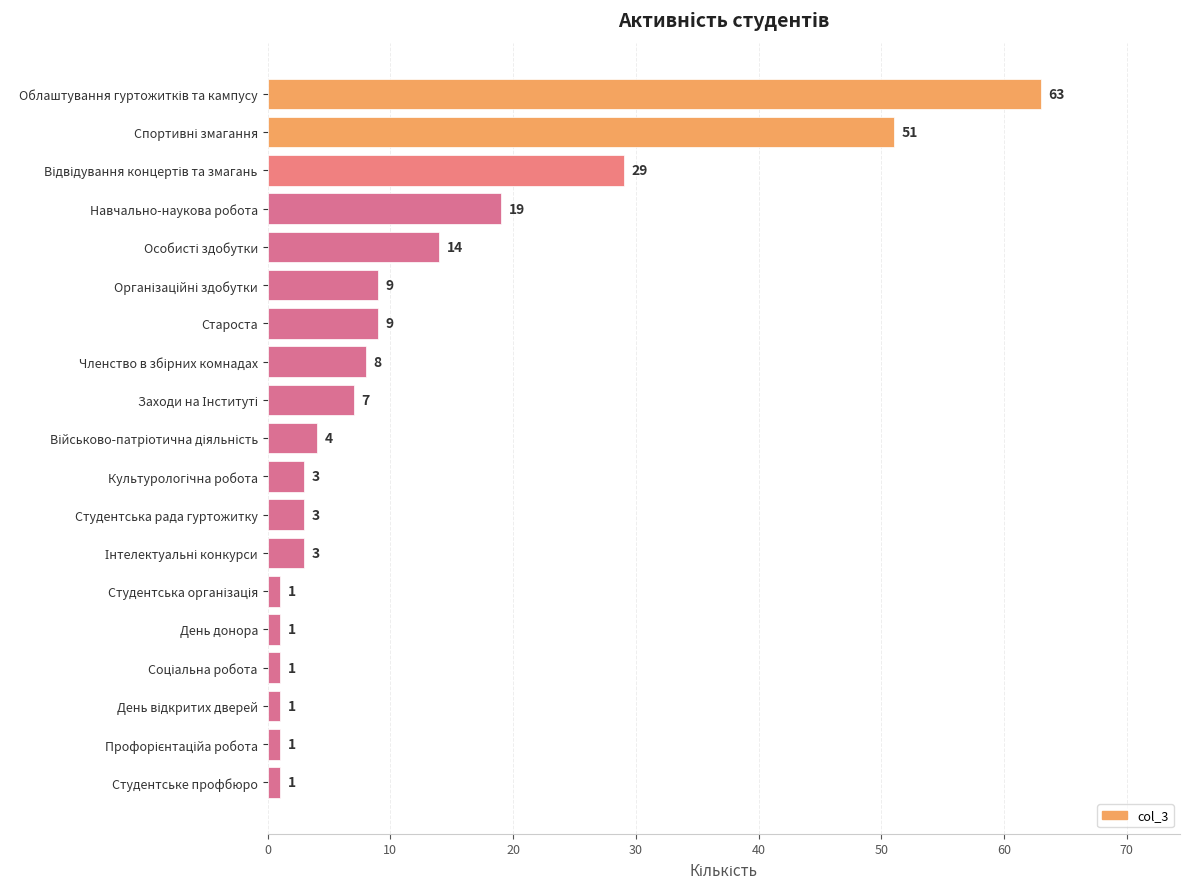

What is the minimum value shown in the chart?

1